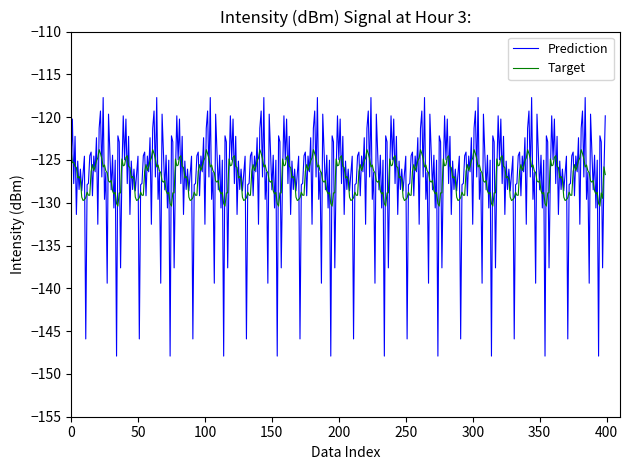

Which series has the widest spread of values?

Prediction